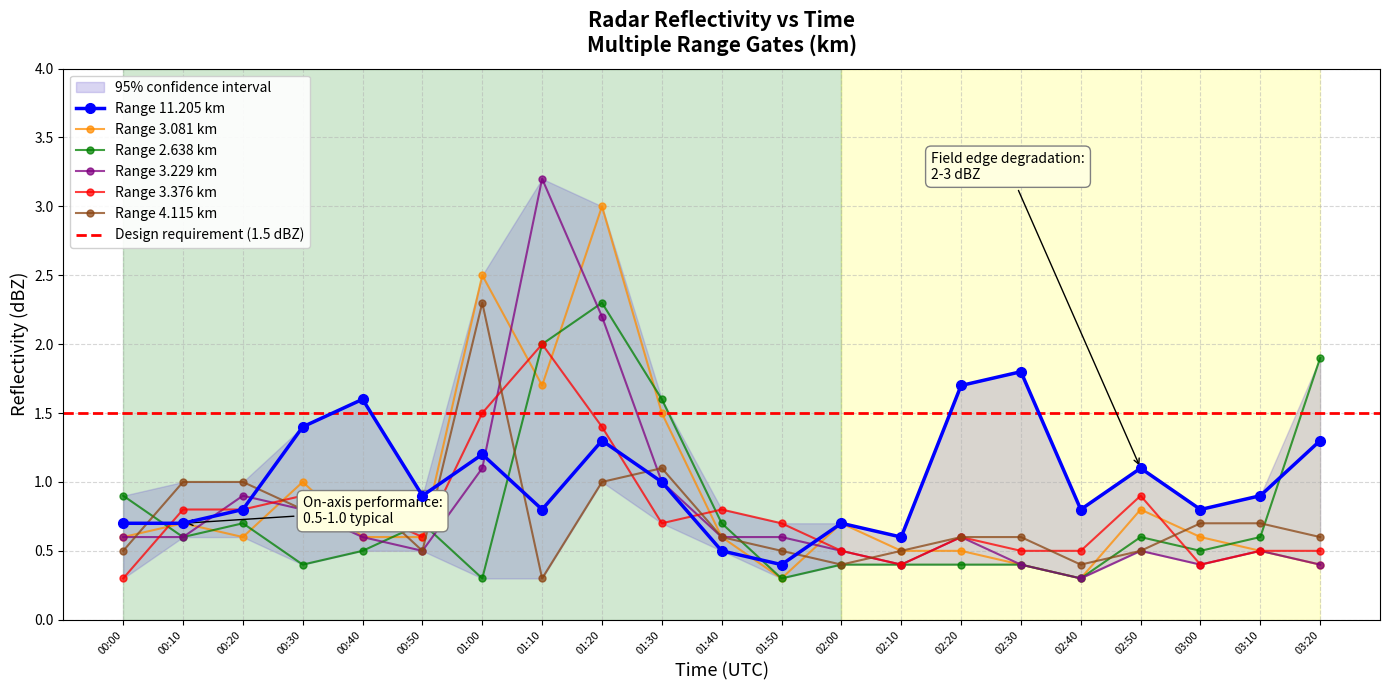

List the series in order of their peak value, highest first.

3.229, 3.081, 2.638, 4.115, 3.376, 11.205